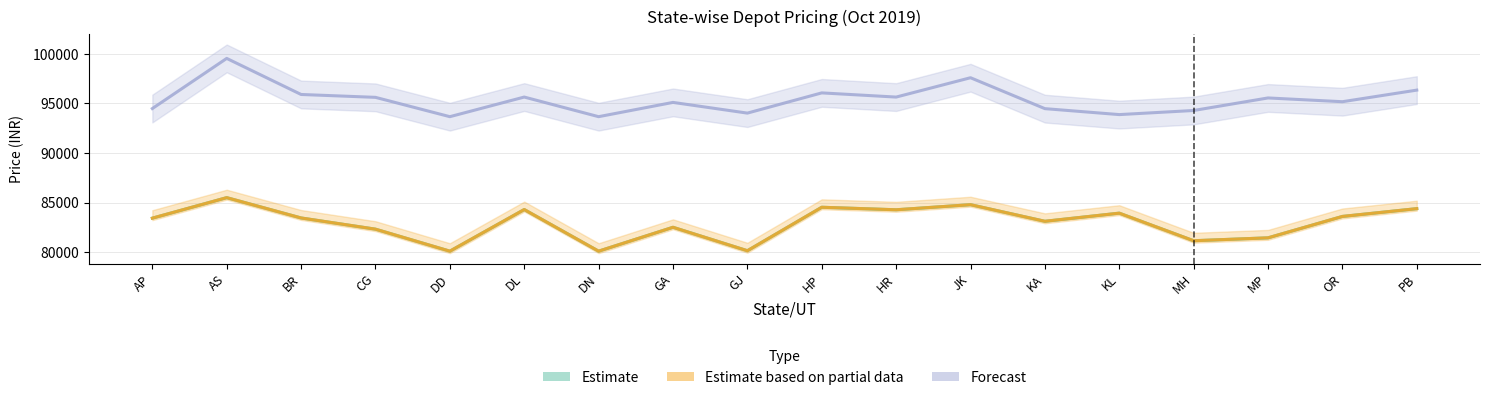

What is the spread (max minus min) of values at KA?

11366